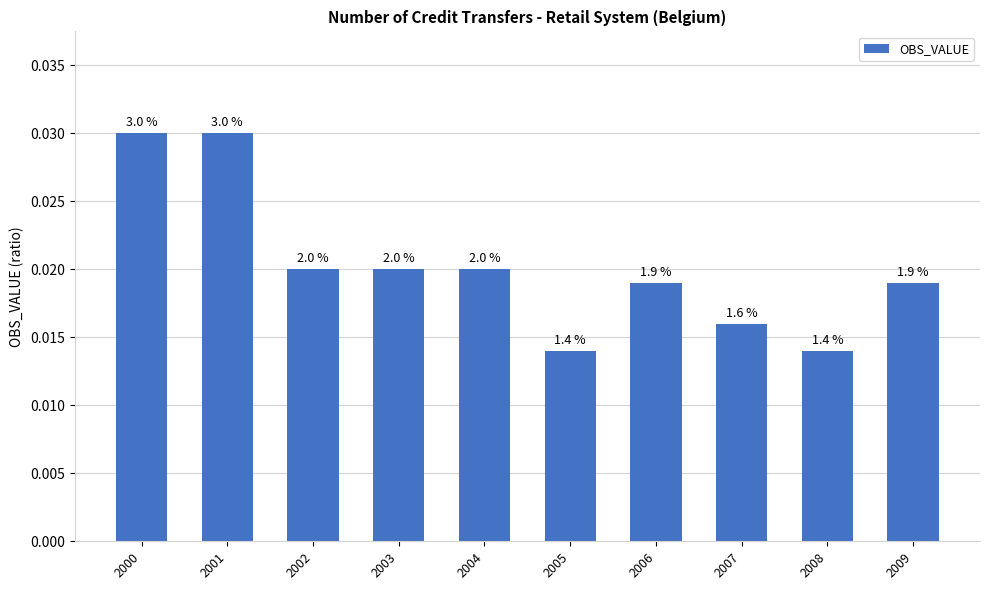

How many bars are there in total?

10